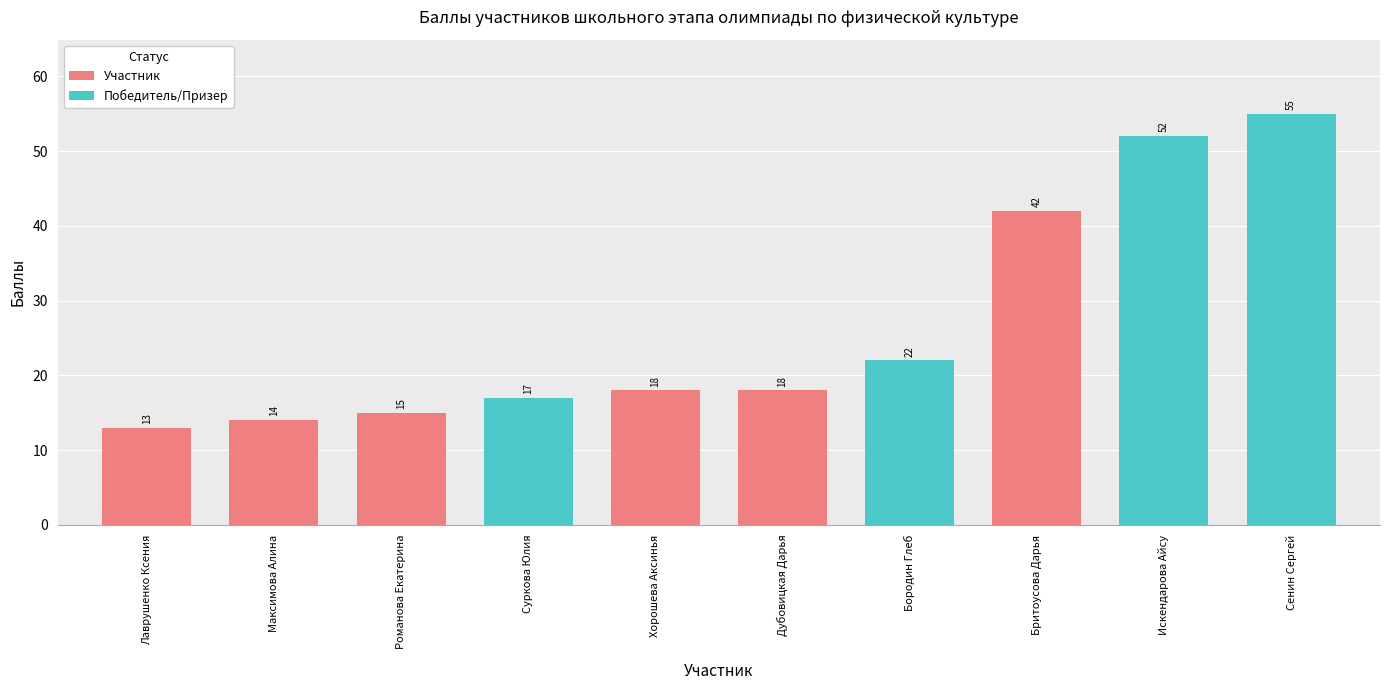

List the labels in order of value, largest first.

Сенин Сергей, Искендарова Айсу, Бритоусова Дарья, Бородин Глеб, Хорошева Аксинья, Дубовицкая Дарья, Суркова Юлия, Романова Екатерина, Максимова Алина, Лаврушенко Ксения